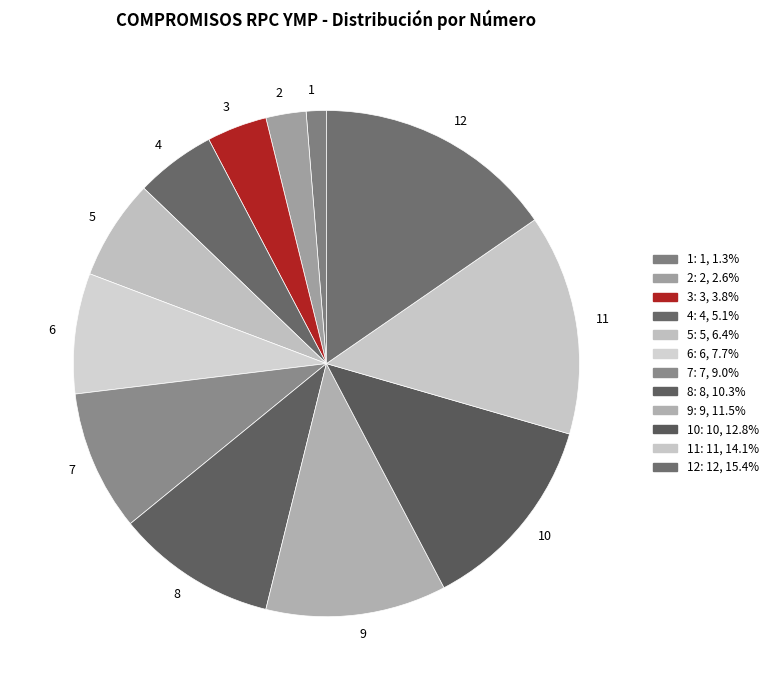

Combined, do 12 and 4 account for over 50%?

No